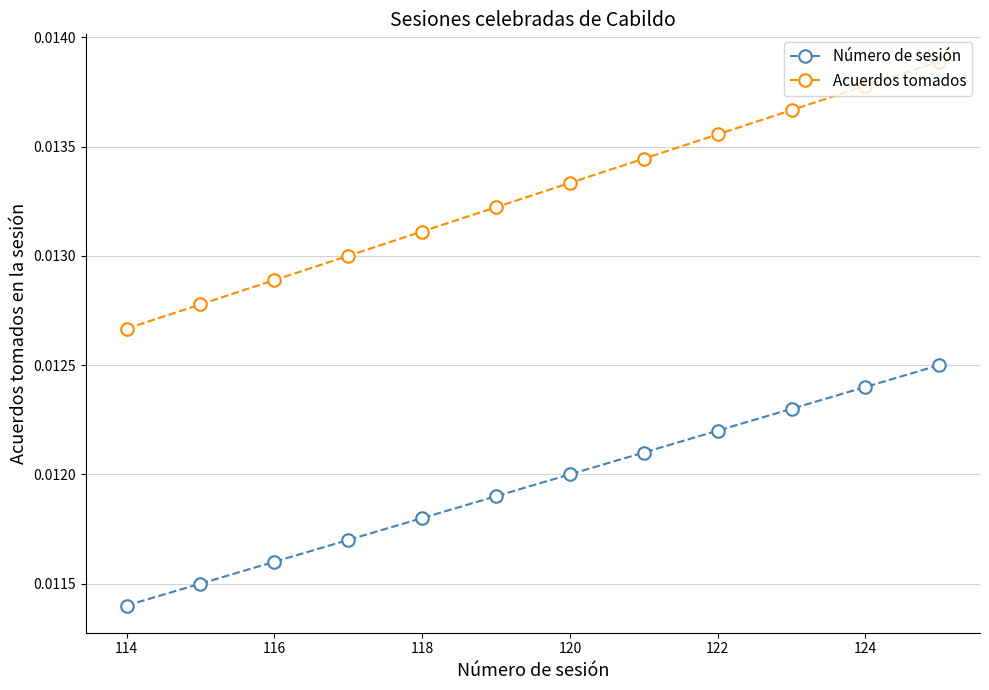

Does the chart have visible grid lines?

Yes